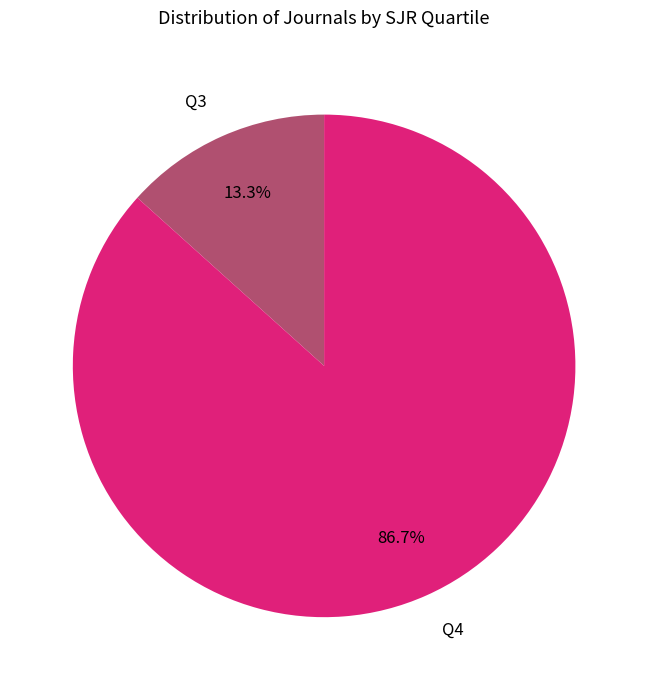

Is there a majority slice in this chart?

Yes